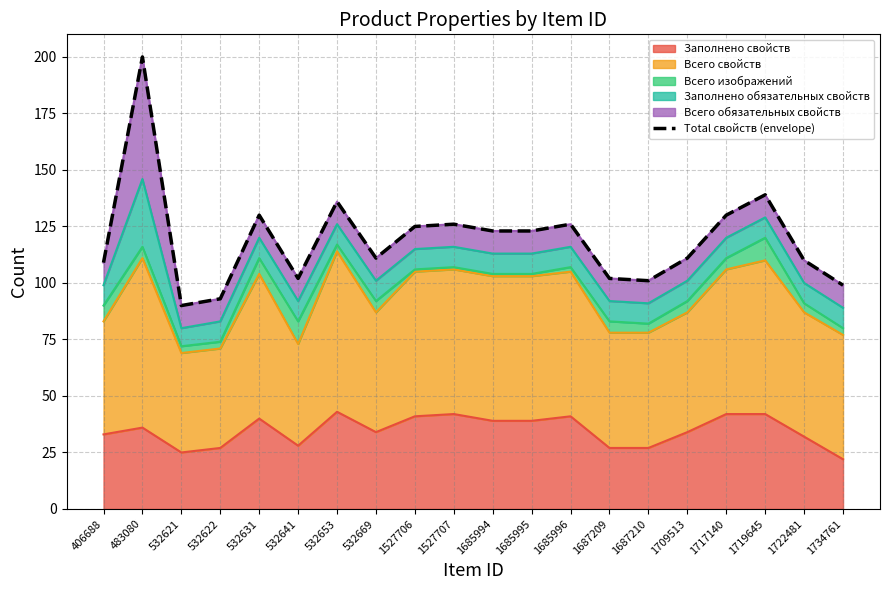

Which has a higher value, 1527706 or 1722481?

1527706